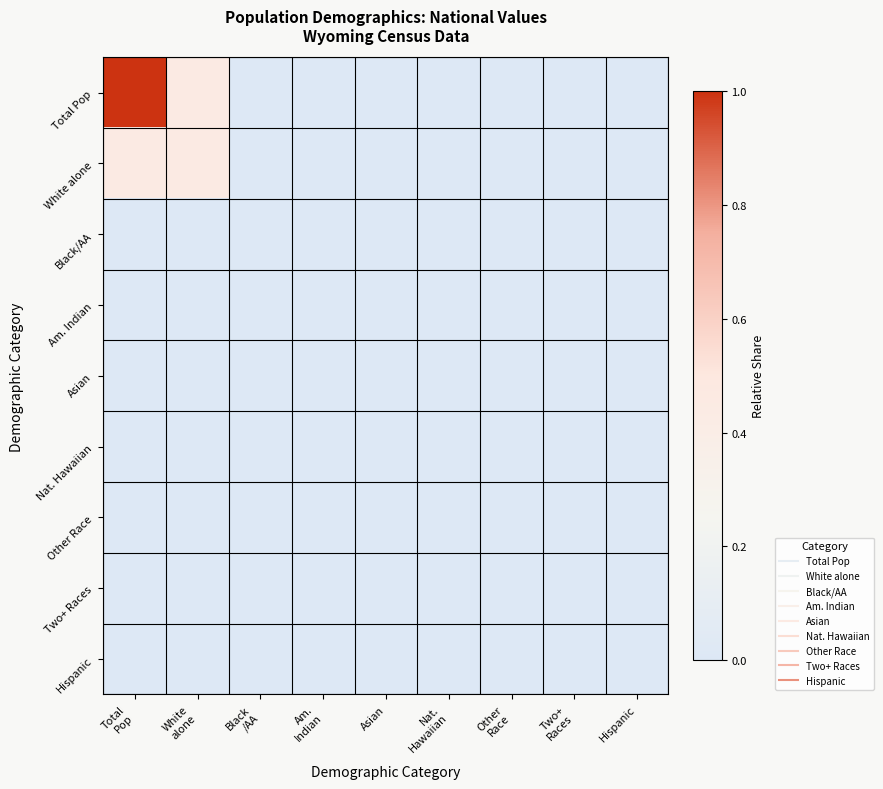

Rank the series by their maximum value, from lowest to highest.

Nat. Hawaiian, Am. Indian, Two+ Races, Asian, Other Race, Black/AA, Hispanic, White alone, Total Pop